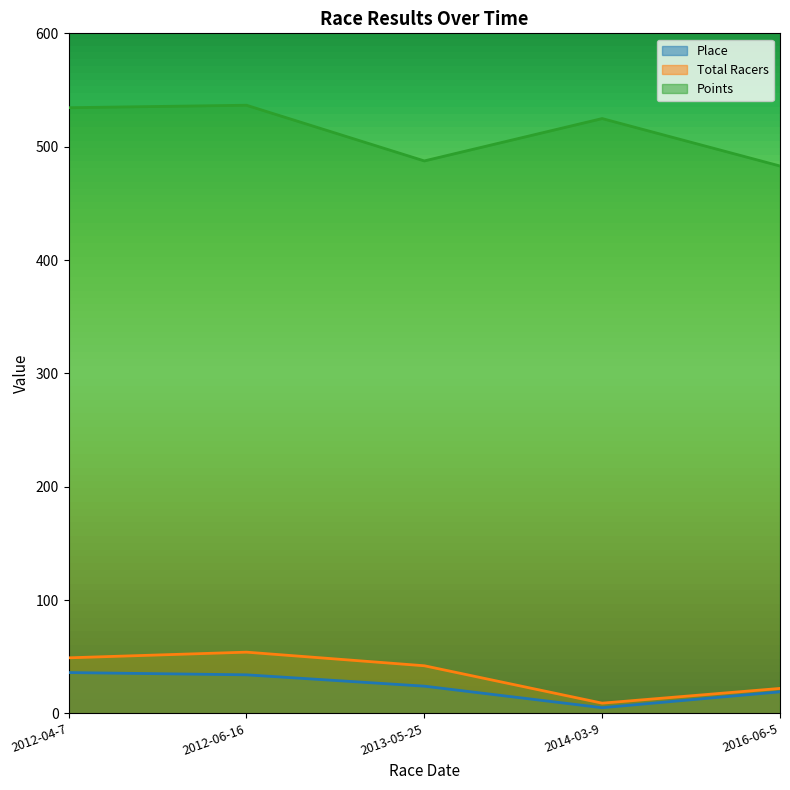

At 2012-06-16, list the series in order from largest to smallest.

Points, Total Racers, Place